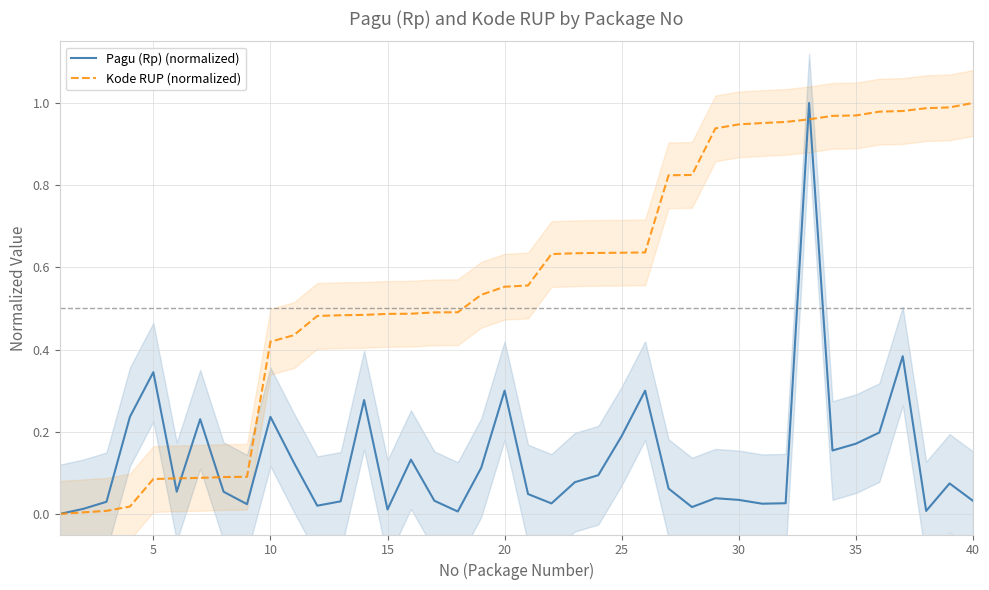

What is the sum of all Pagu (Rp) (normalized) values?

5.2